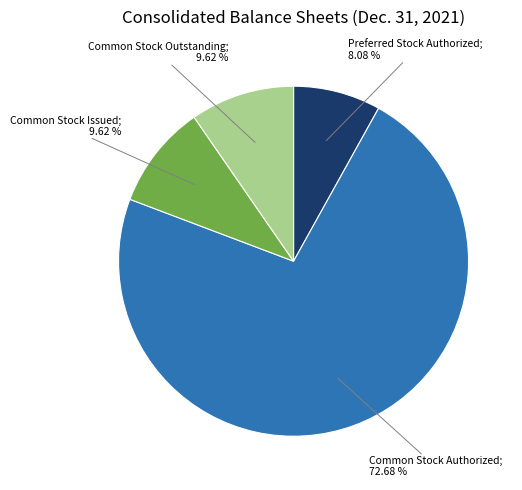

Does any single category account for the majority?

Yes